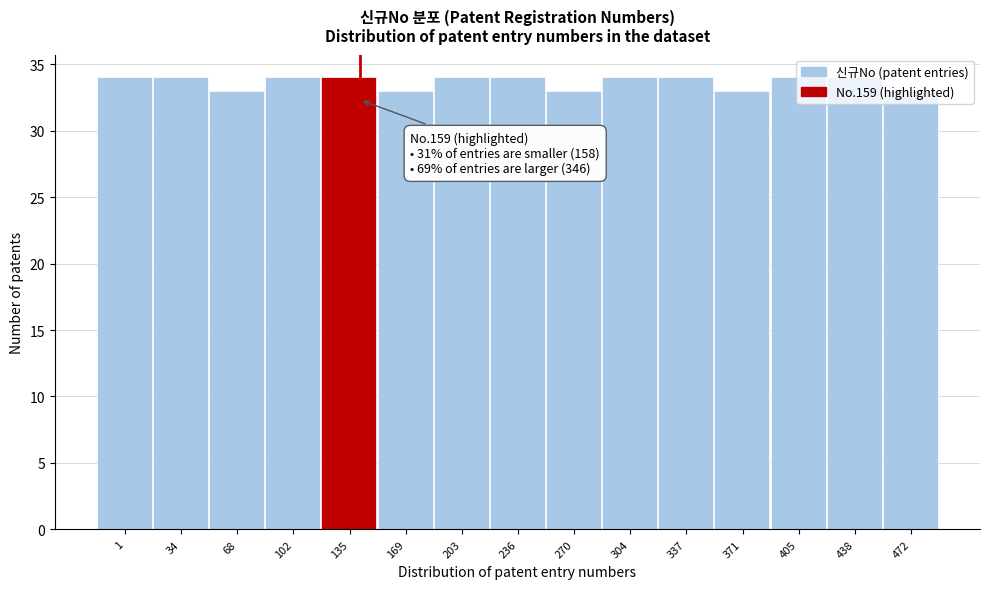

What is the ratio of the value at 405 to the value at 337?

1.0